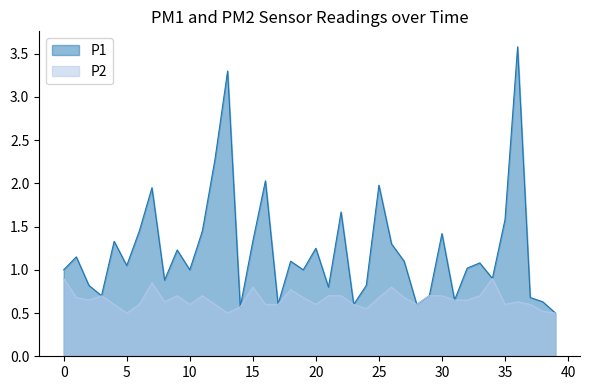

Reading left to right, list all the values displayed in this chart.

P1: 1.0	1.1	0.8	0.7	1.3	1.1	1.4	1.9	0.9	1.2	1.0	1.4	2.3	3.3	0.6	1.3	2.0	0.6	1.1	1.0	1.2	0.8	1.7	0.6	0.8	2.0	1.3	1.1	0.6	0.7	1.4	0.7	1.0	1.1	0.9	1.6	3.6	0.7	0.6	0.5
P2: 0.9	0.7	0.7	0.7	0.6	0.5	0.6	0.8	0.6	0.7	0.6	0.7	0.6	0.5	0.6	0.8	0.6	0.6	0.8	0.7	0.6	0.7	0.7	0.6	0.6	0.7	0.8	0.7	0.6	0.7	0.7	0.7	0.7	0.7	0.9	0.6	0.6	0.6	0.5	0.5